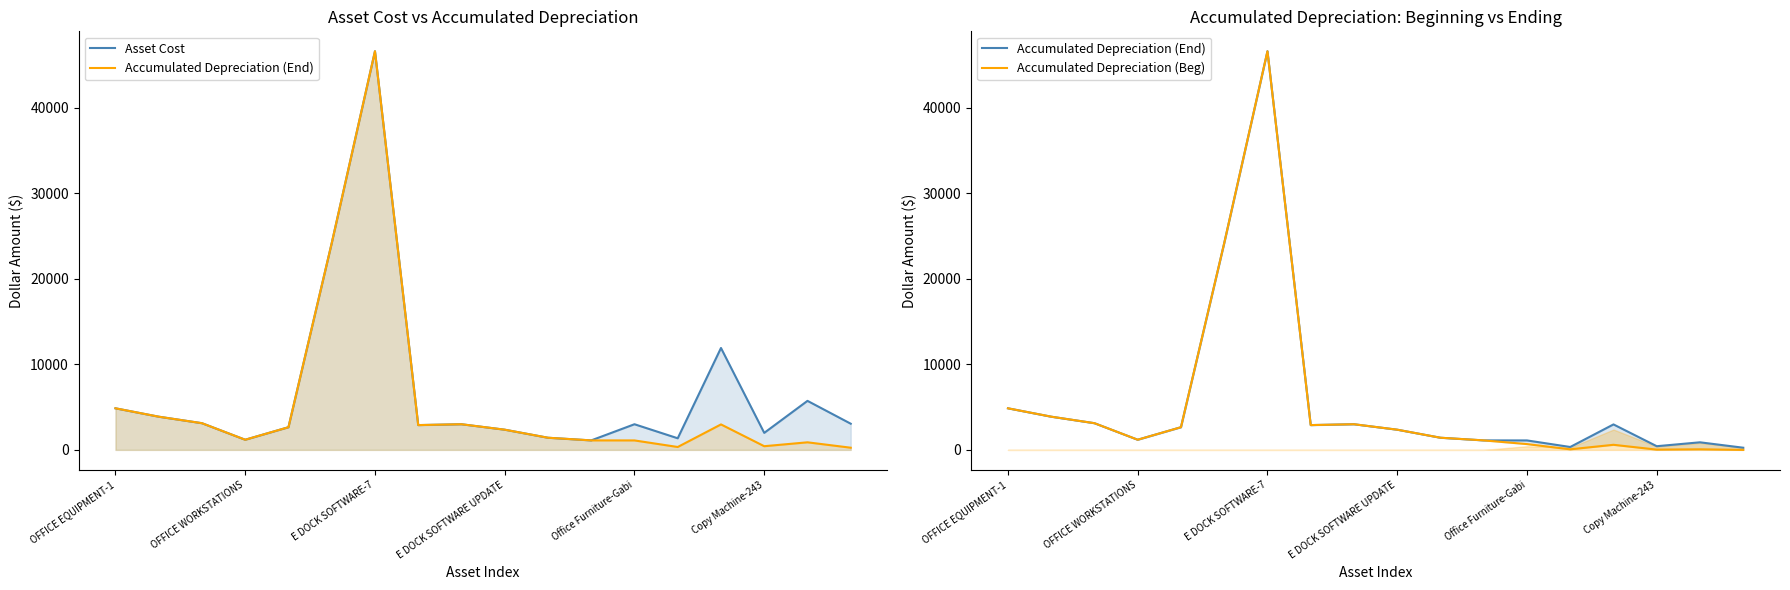

Count the number of data series in this chart.

3